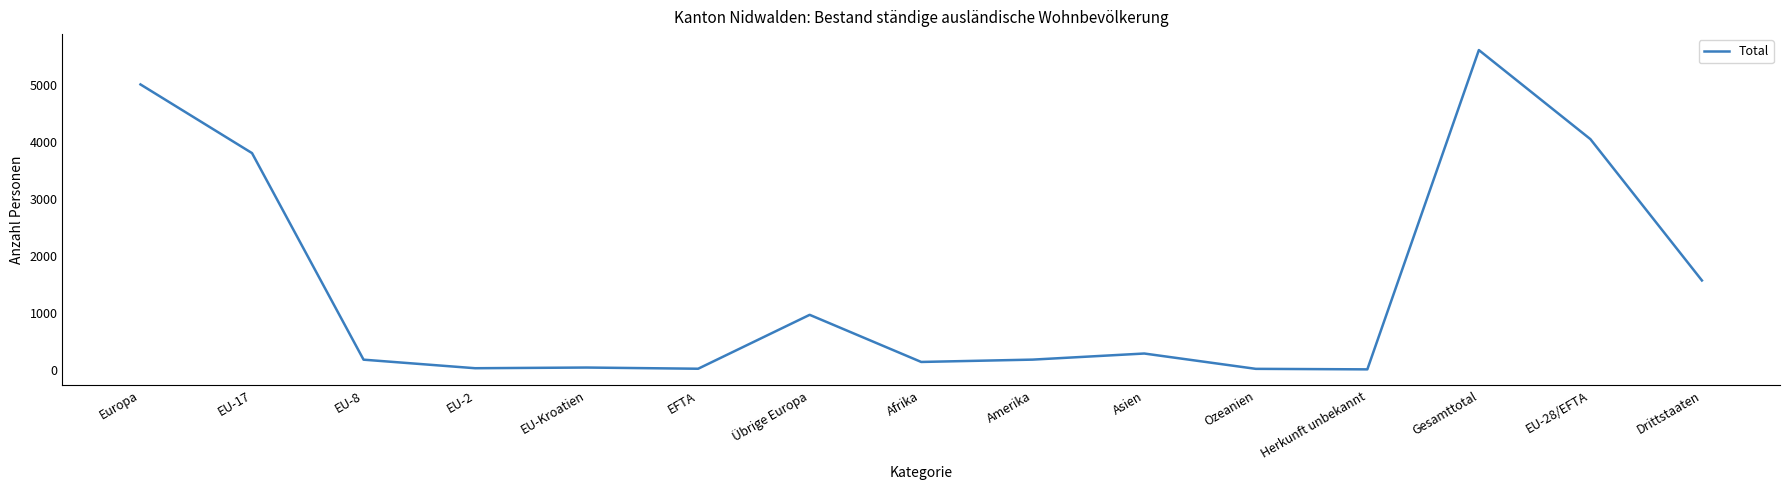

Where does the data first go above 174?

Europa